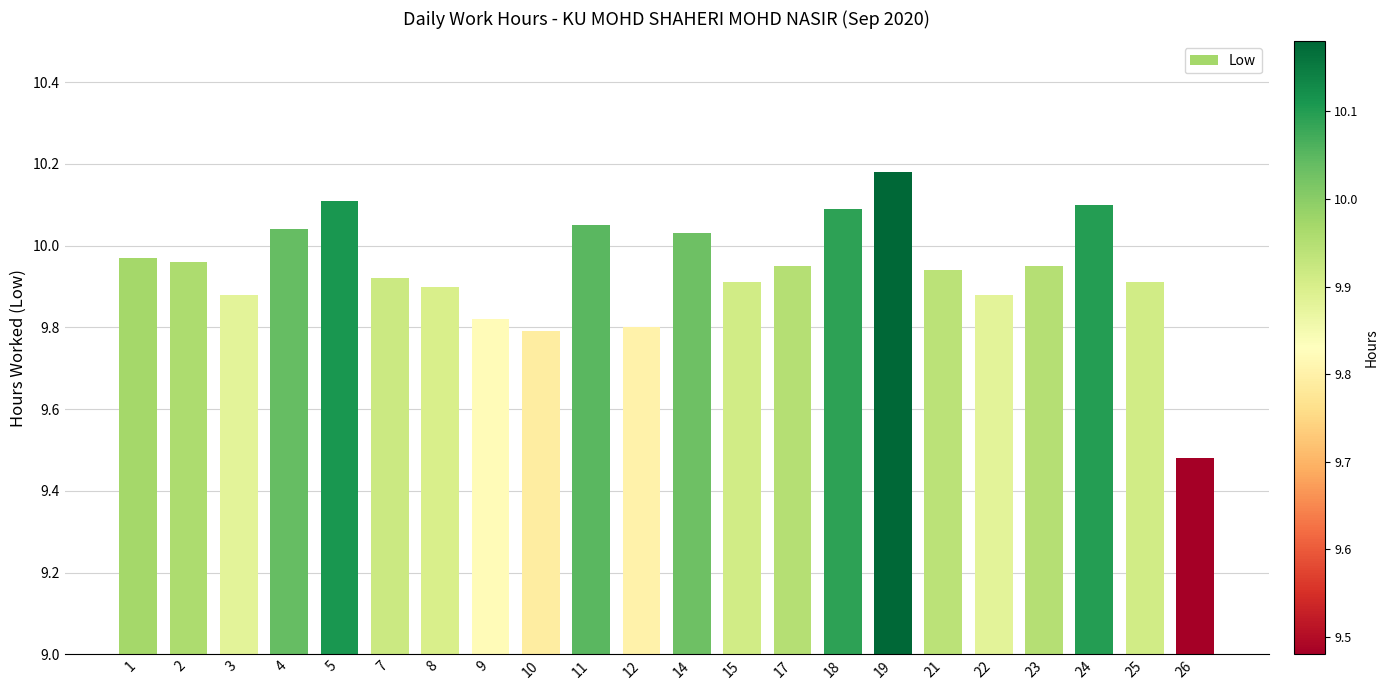

What is the sum of the values at 18 and 26?

19.6